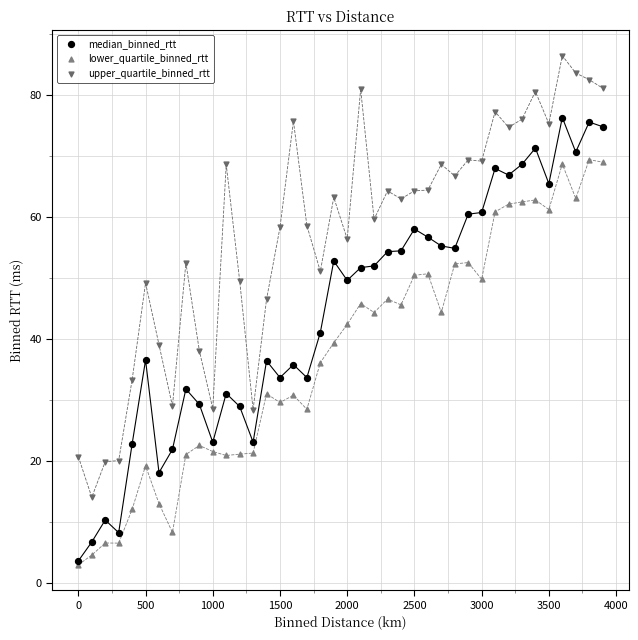

What are all the series names shown in the legend?

median_binned_rtt, lower_quartile_binned_rtt, upper_quartile_binned_rtt